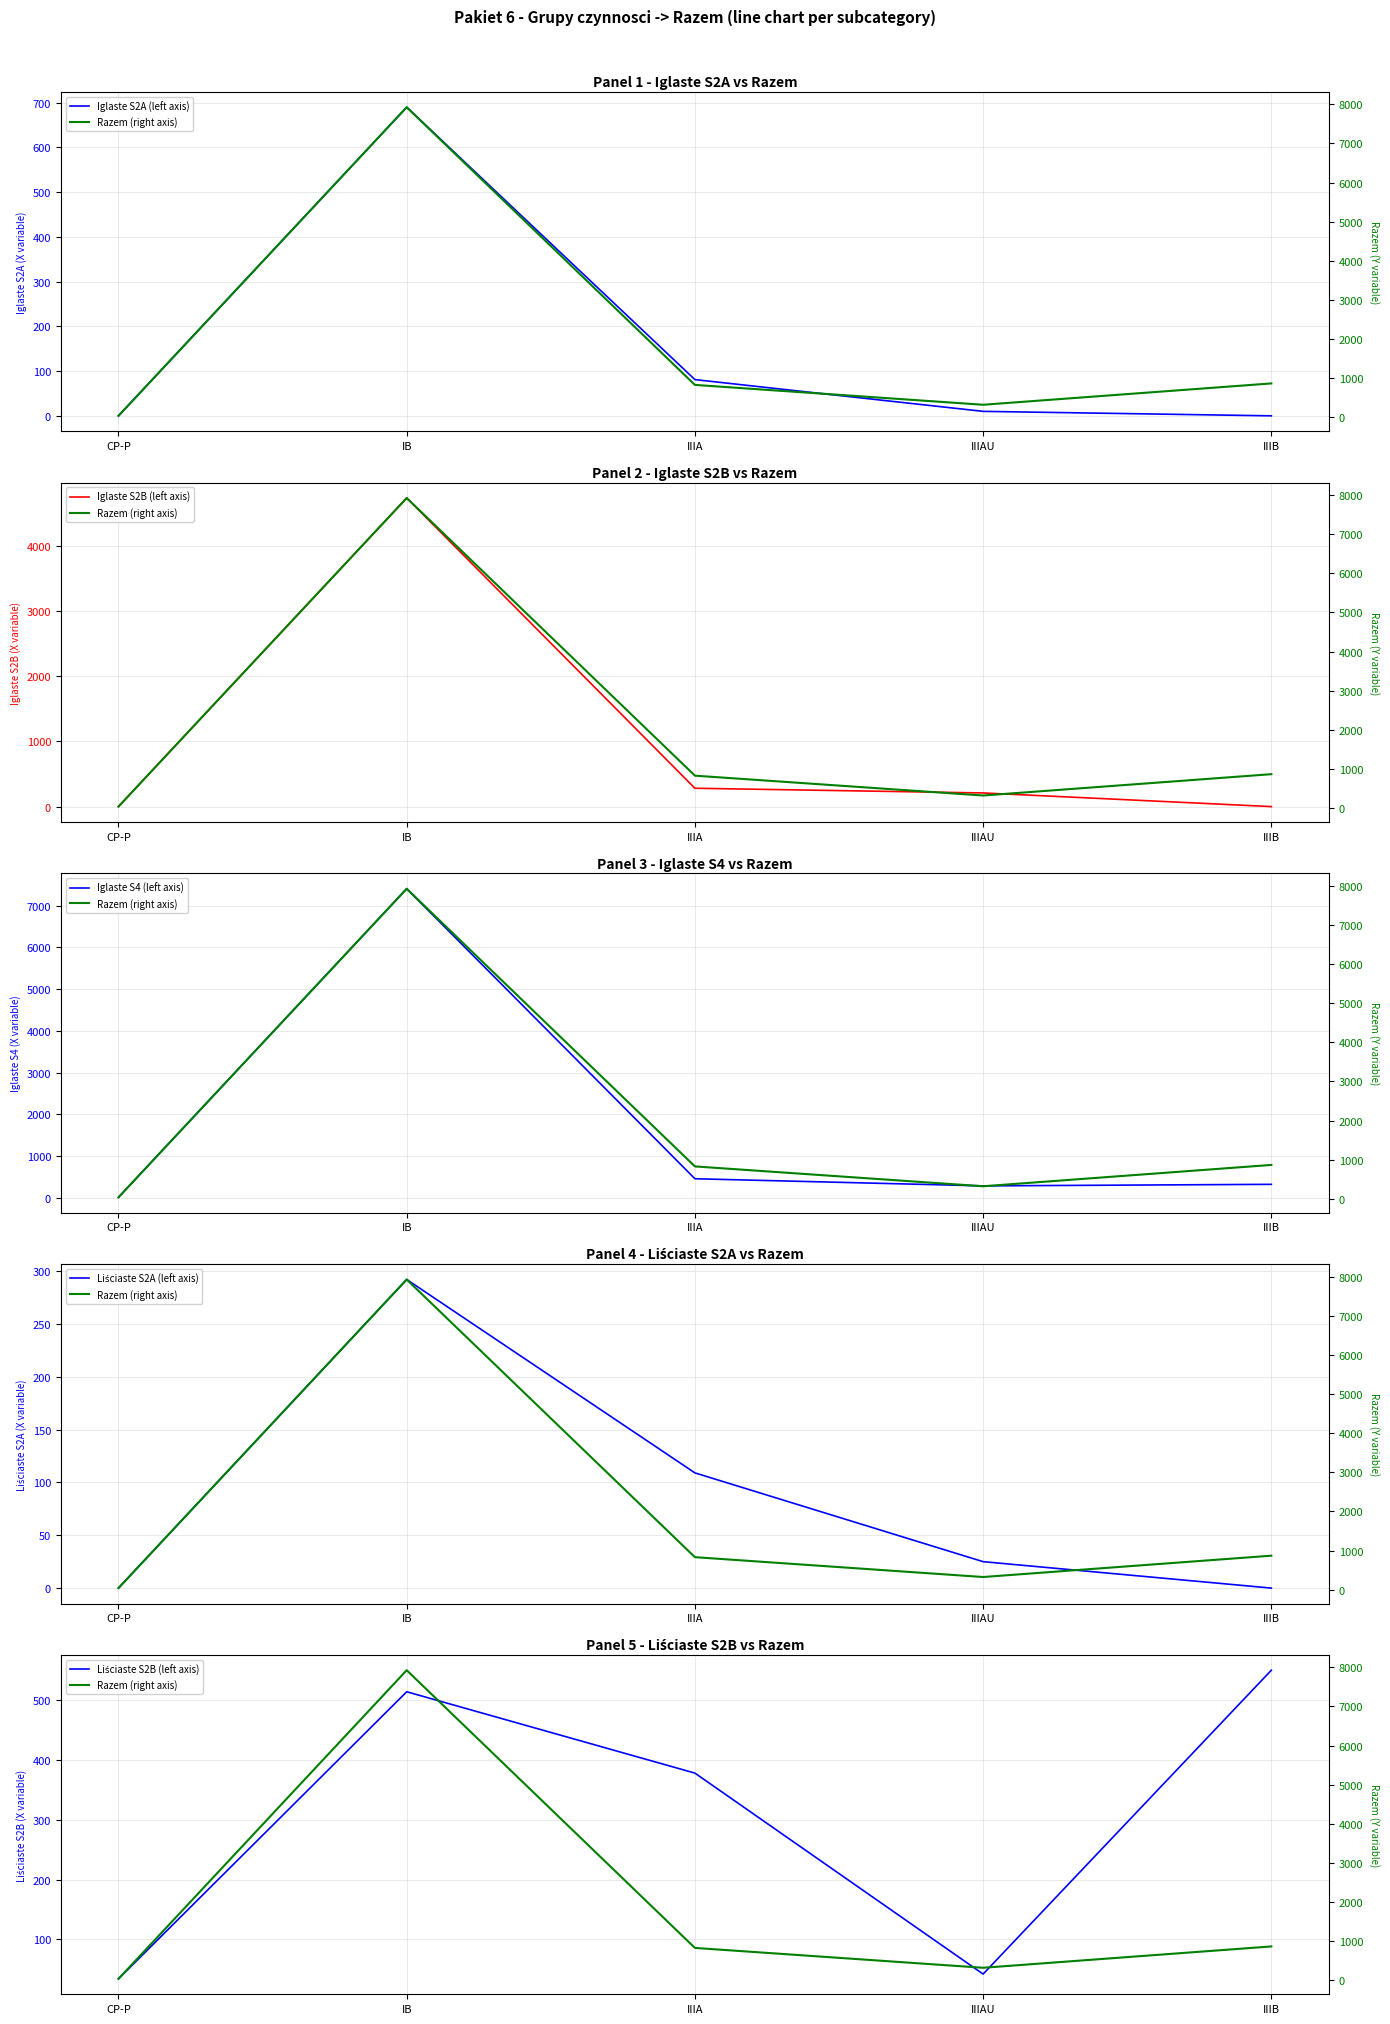

True or false: Liściaste S2A (left axis) and Liściaste S2B (left axis) intersect in this chart.

False